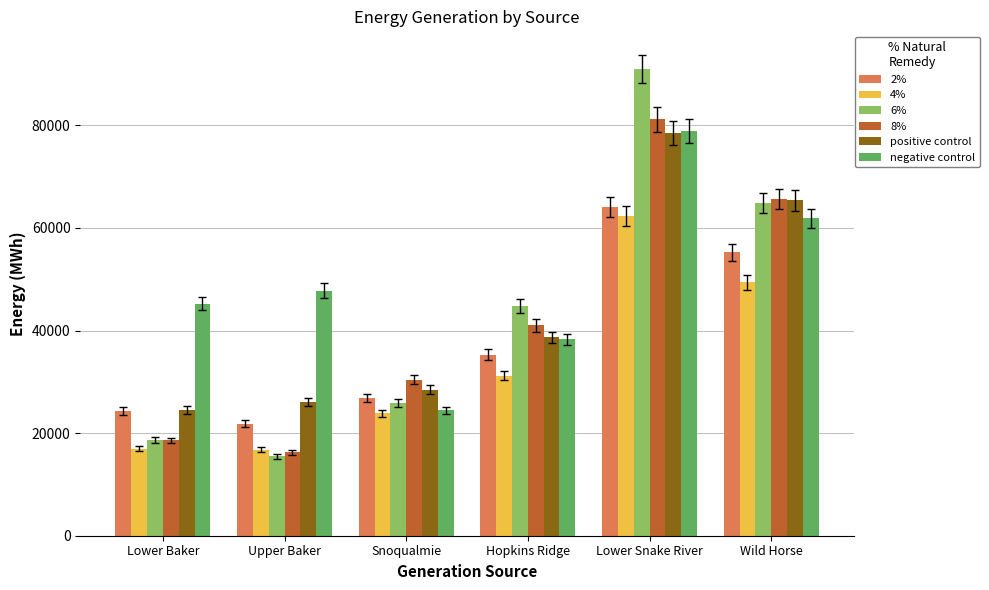

What is the difference between the maximum and minimum values in the 4% series?

45605.2